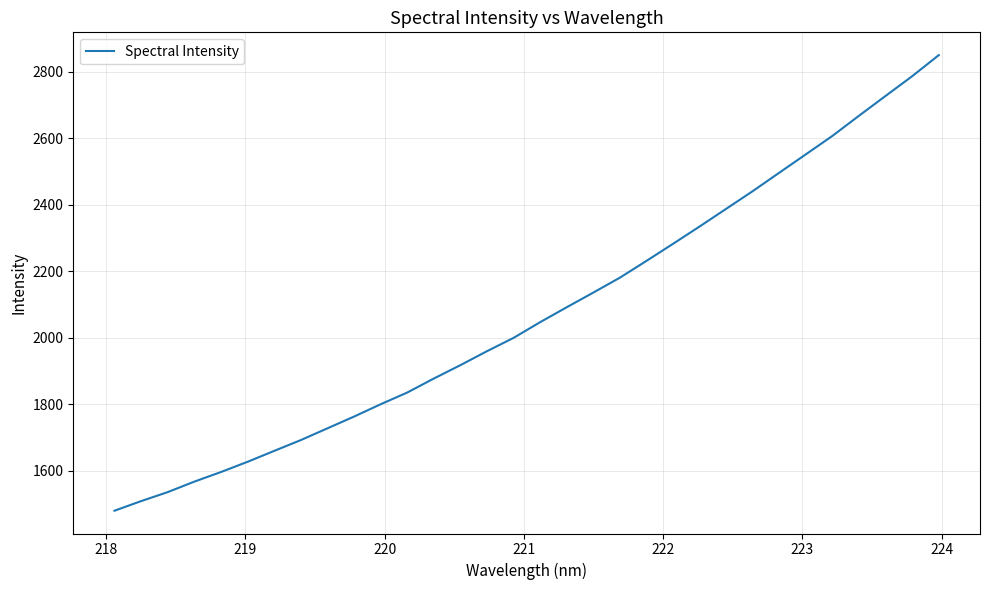

What is the maximum value shown in the chart?

2850.7